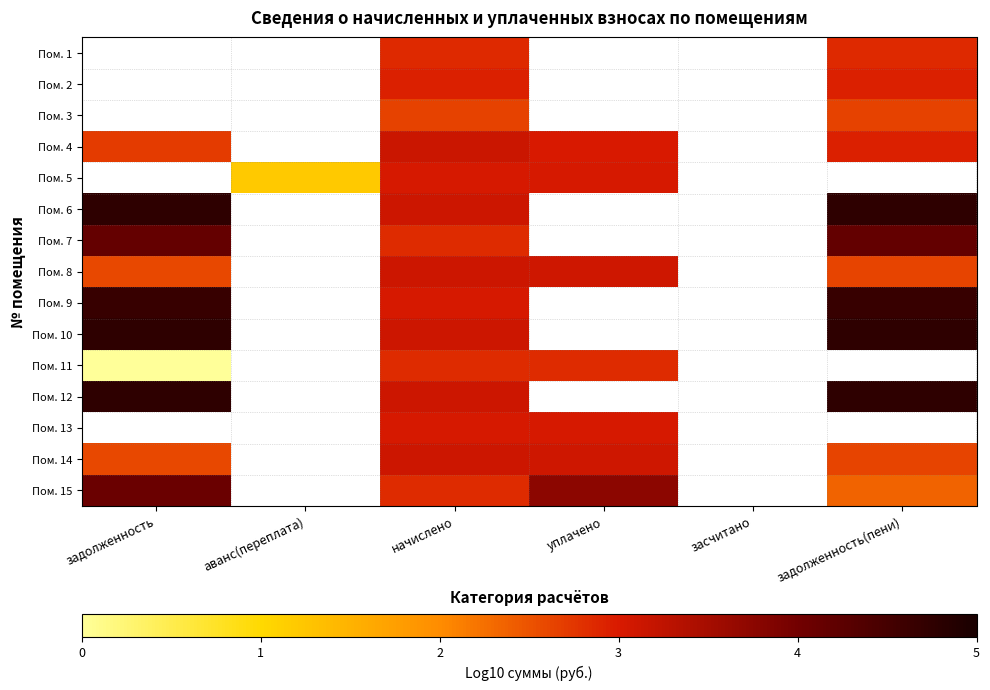

At аванс(переплата), list the series in order from smallest to largest.

Пом. 1, Пом. 2, Пом. 3, Пом. 4, Пом. 5, Пом. 6, Пом. 7, Пом. 8, Пом. 9, Пом. 10, Пом. 11, Пом. 12, Пом. 13, Пом. 14, Пом. 15